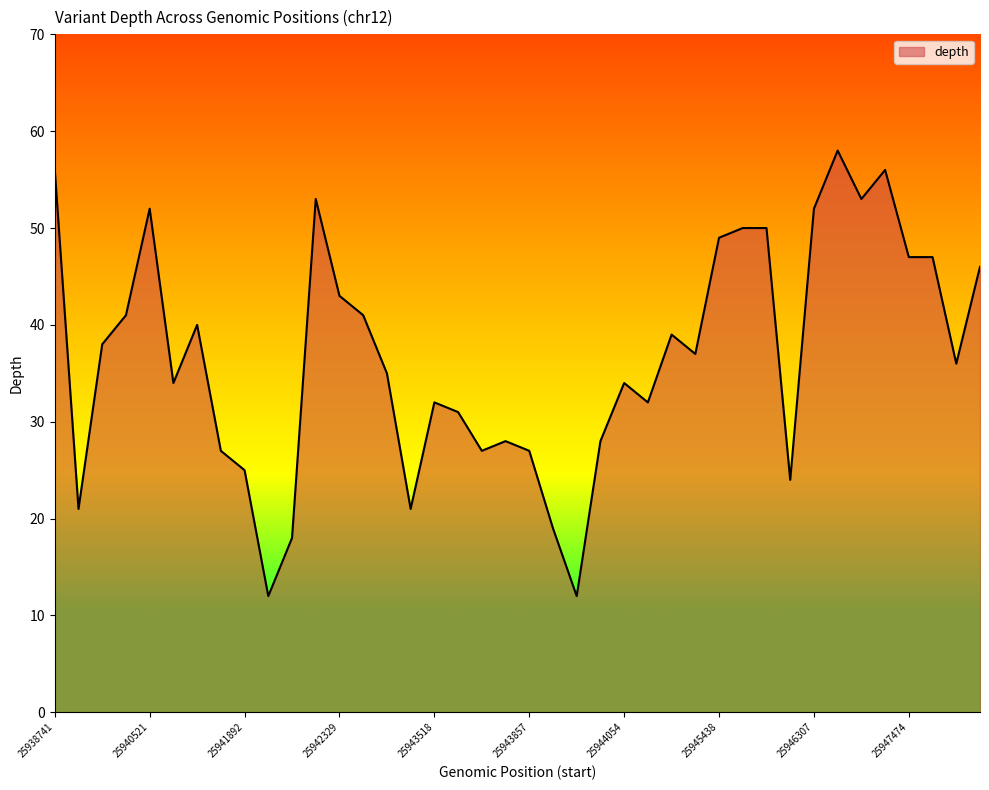

What is the maximum value shown in the chart?

58